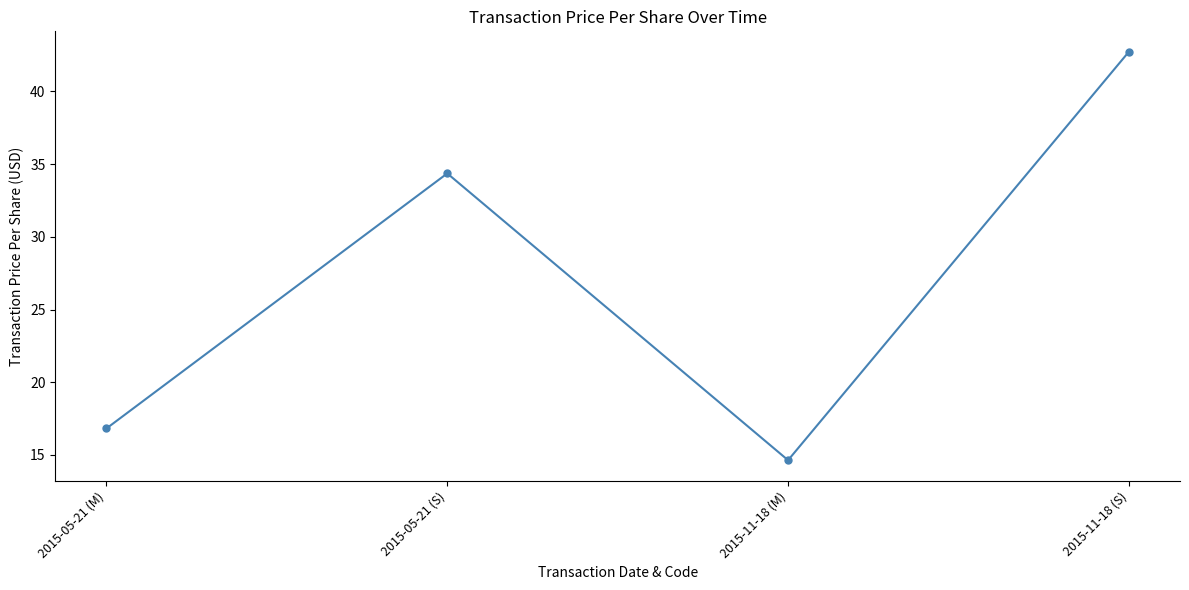

The chart shows a value of 14.6 at 2015-11-18 (M). True or false?

True